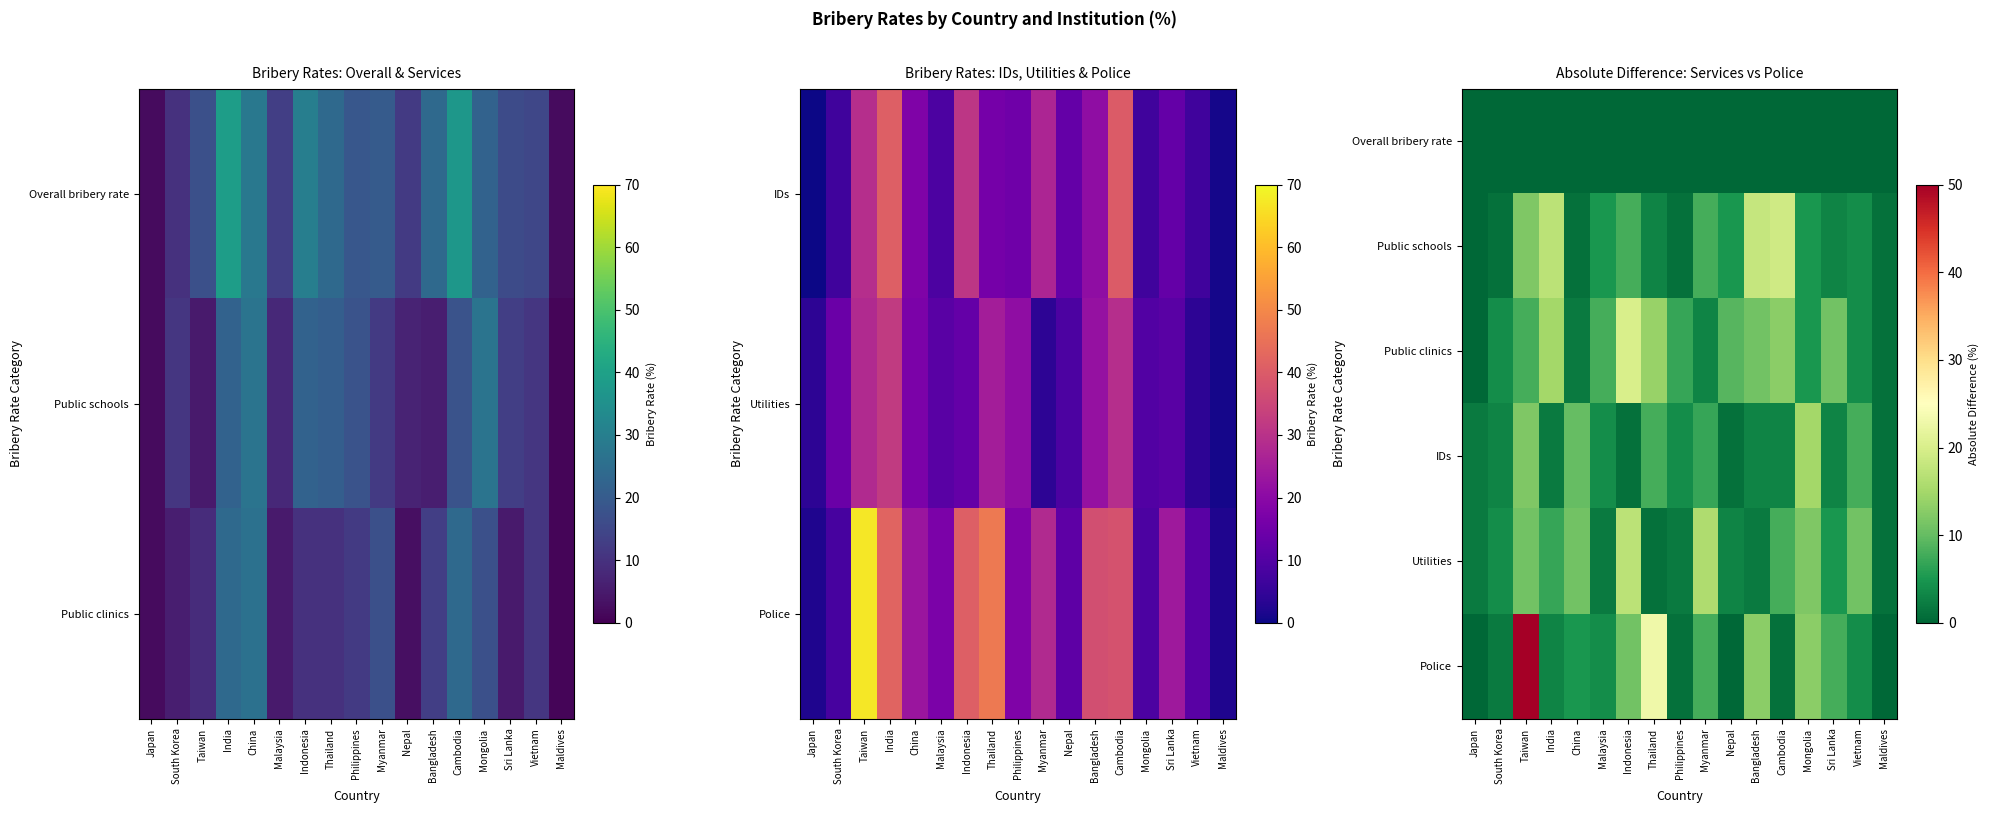

At which label does Police first exceed 4?

Taiwan